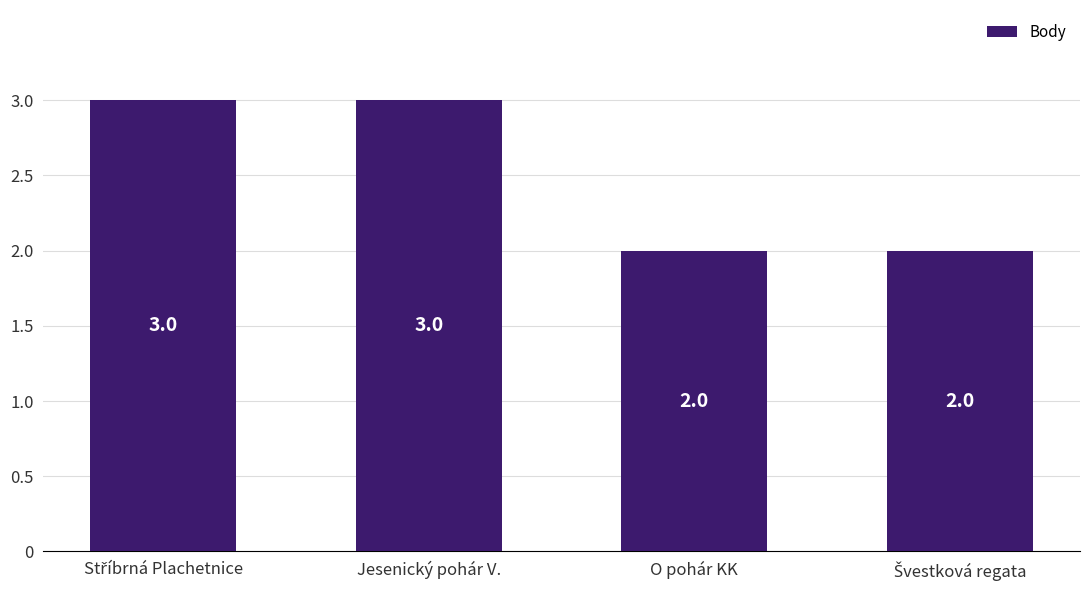

True or false: the data shows 1 at O pohár KK.

False